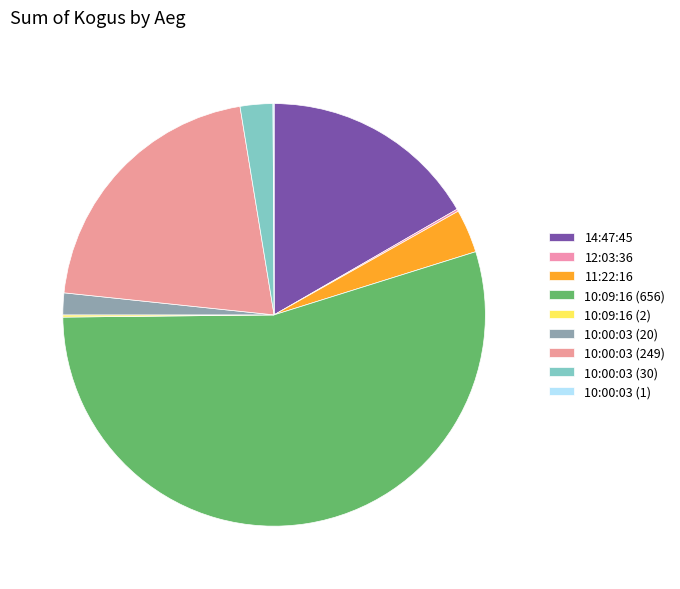

To the nearest percent, what is the difference between the largest and smallest slice percentages?

55%